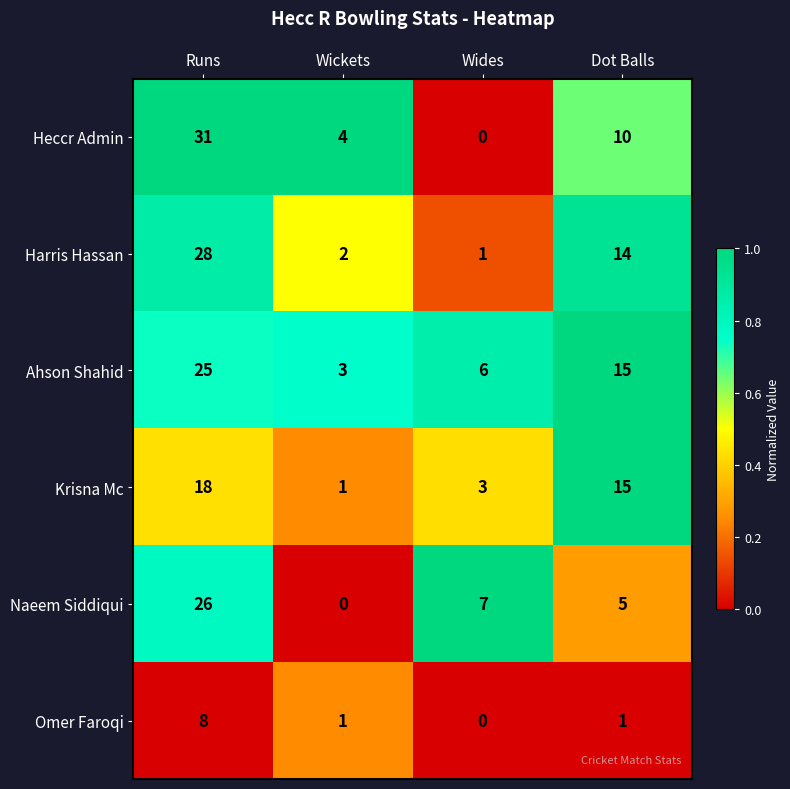

Which label corresponds to the largest value in the chart?

Runs